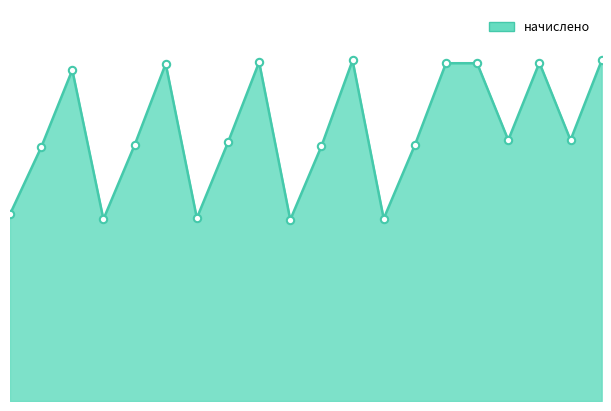

How many lines are shown in the chart?

1